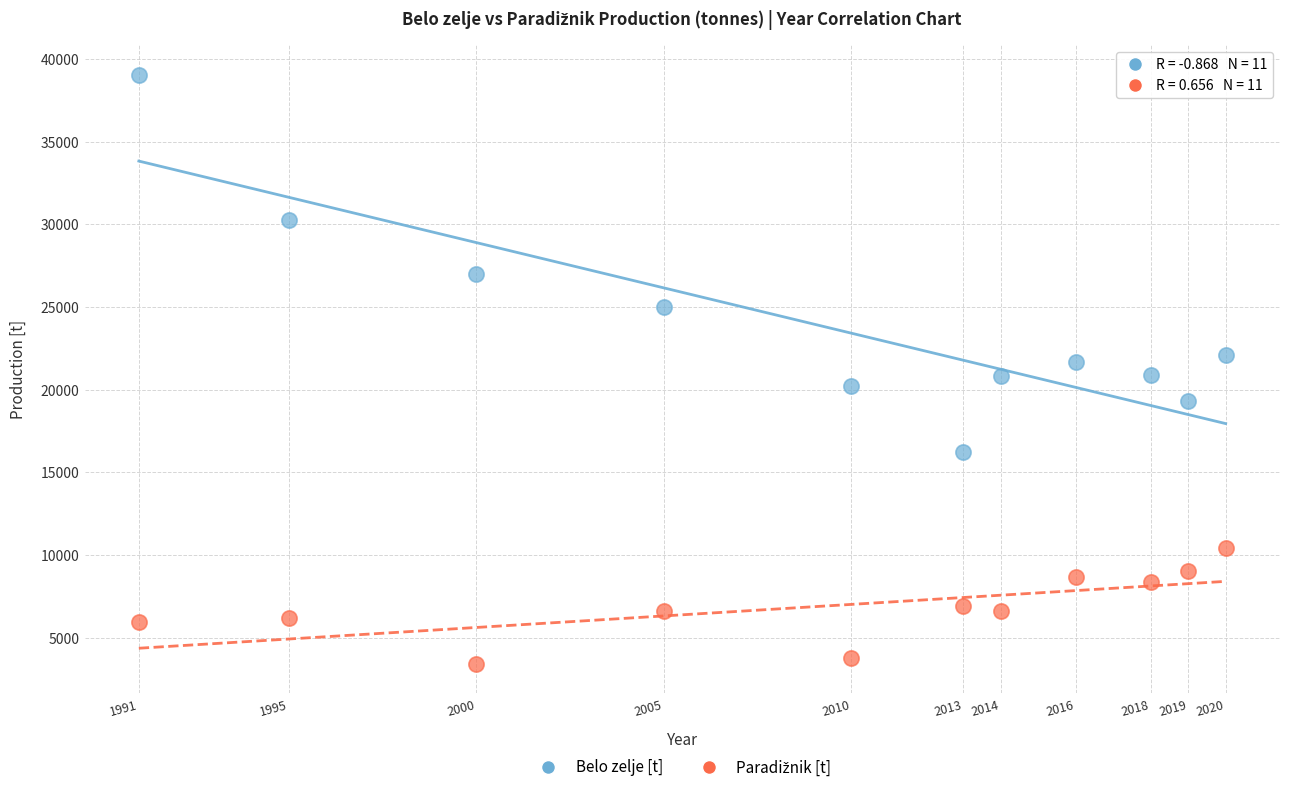

In the Belo zelje [t] series, what Y value is closest to 27623?

26993